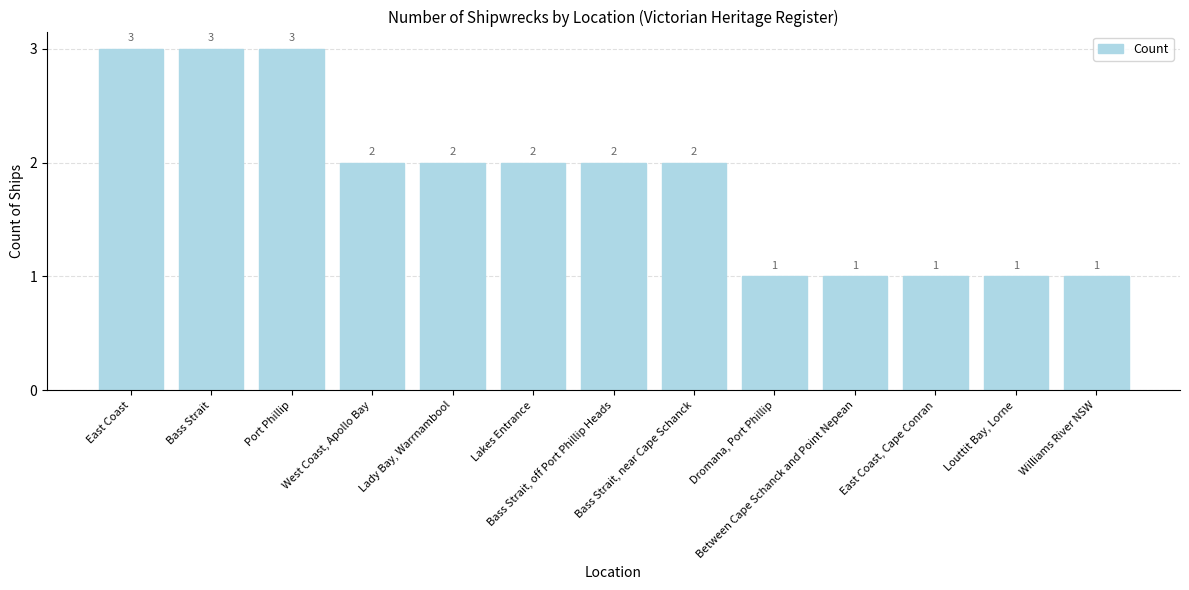

The value at West Coast, Apollo Bay is 1. True or false?

False